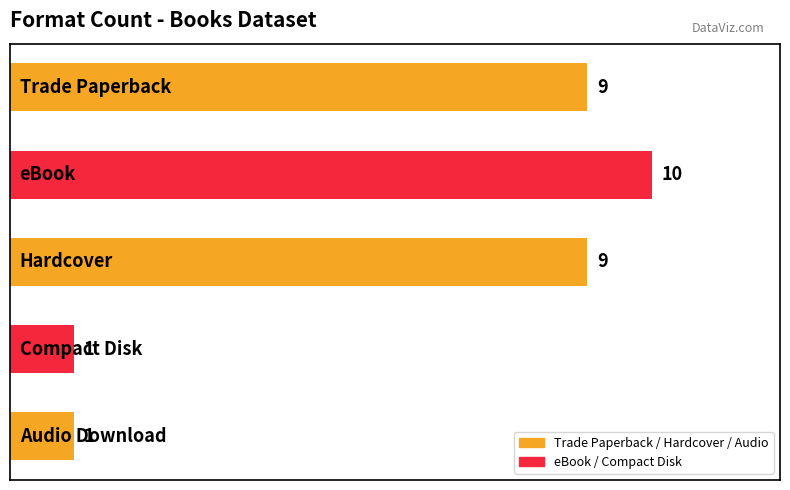

Reading top to bottom, extract all data points from this chart.

9	10	9	1	1